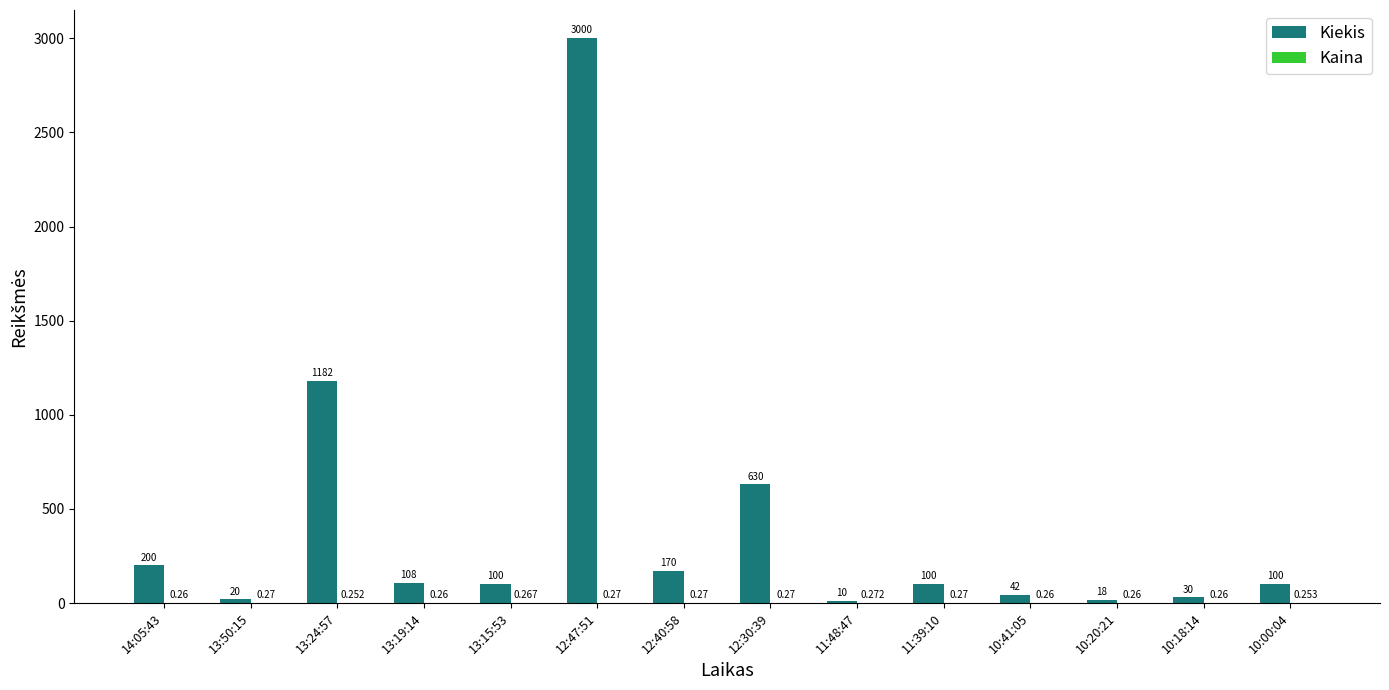

Which series has the largest total across all categories?

Kiekis